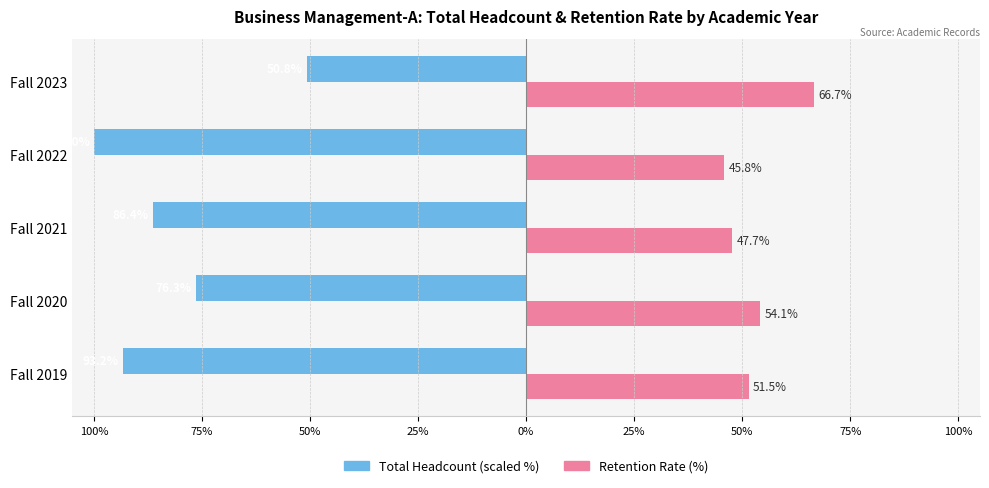

Is it true that Total Headcount equals -50.8 at Fall 2023?

True